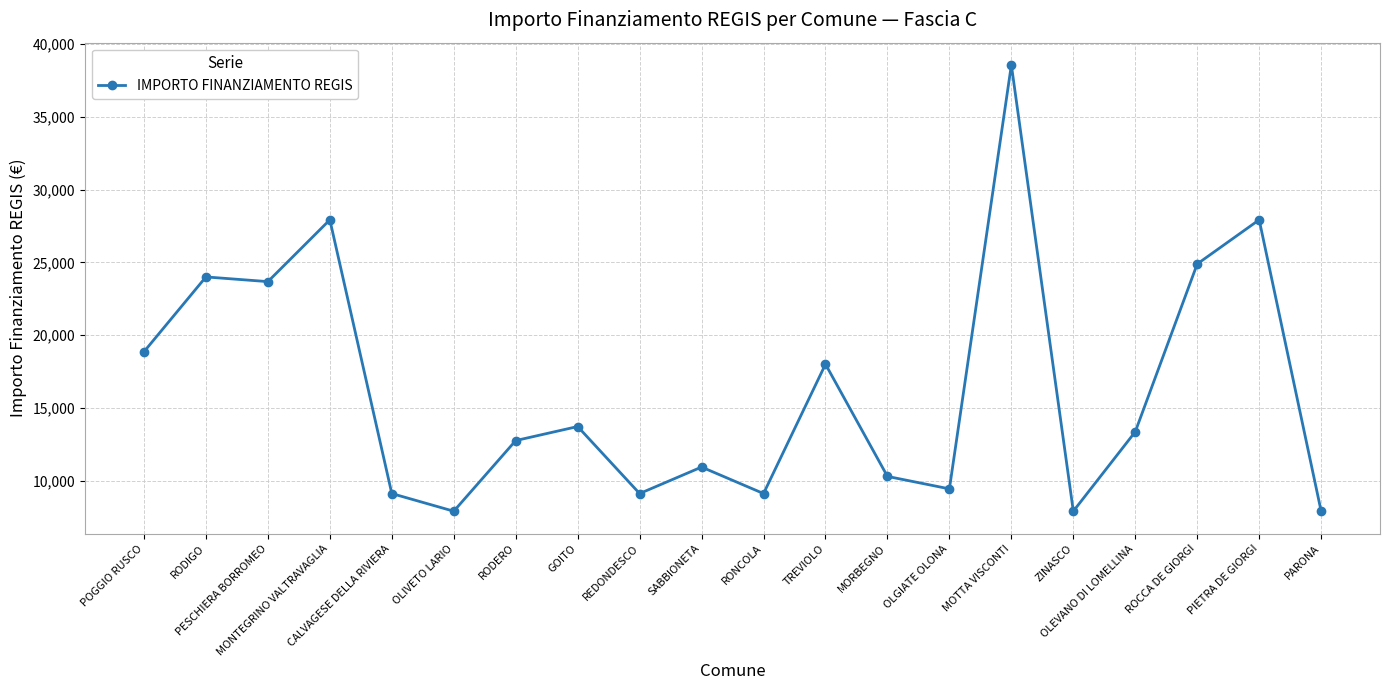

Does the chart display data point markers on the line(s)?

Yes